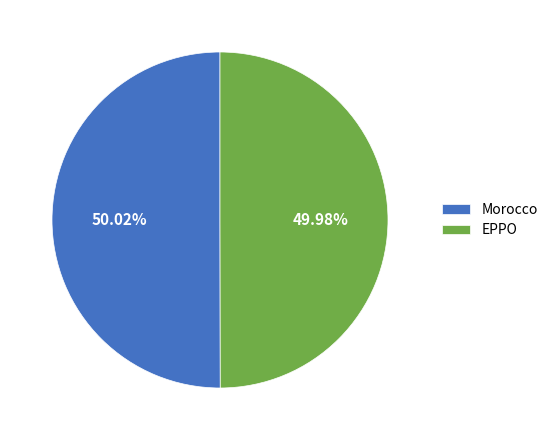

Approximately how many times larger is the value at EPPO compared to Morocco?

1.0